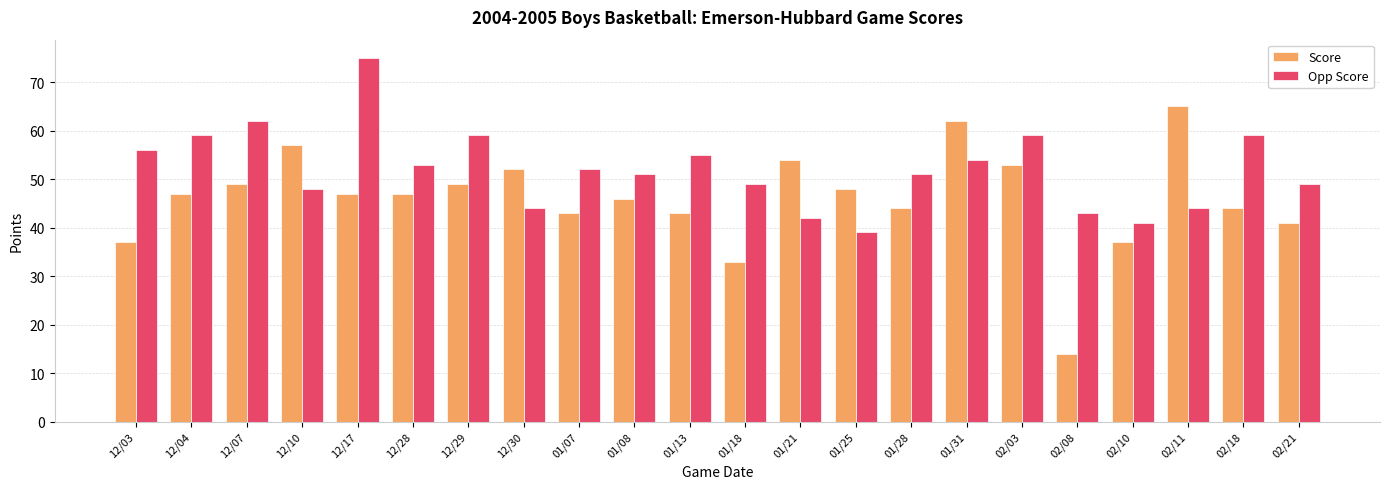

Which series has the largest range (max minus min)?

Score